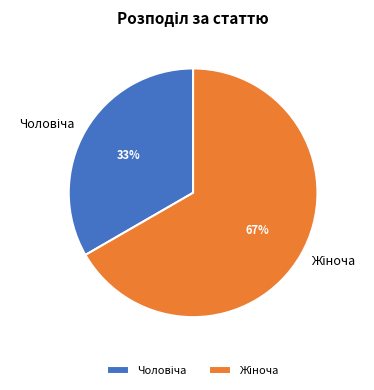

Is there any slice that represents more than half of the pie?

Yes